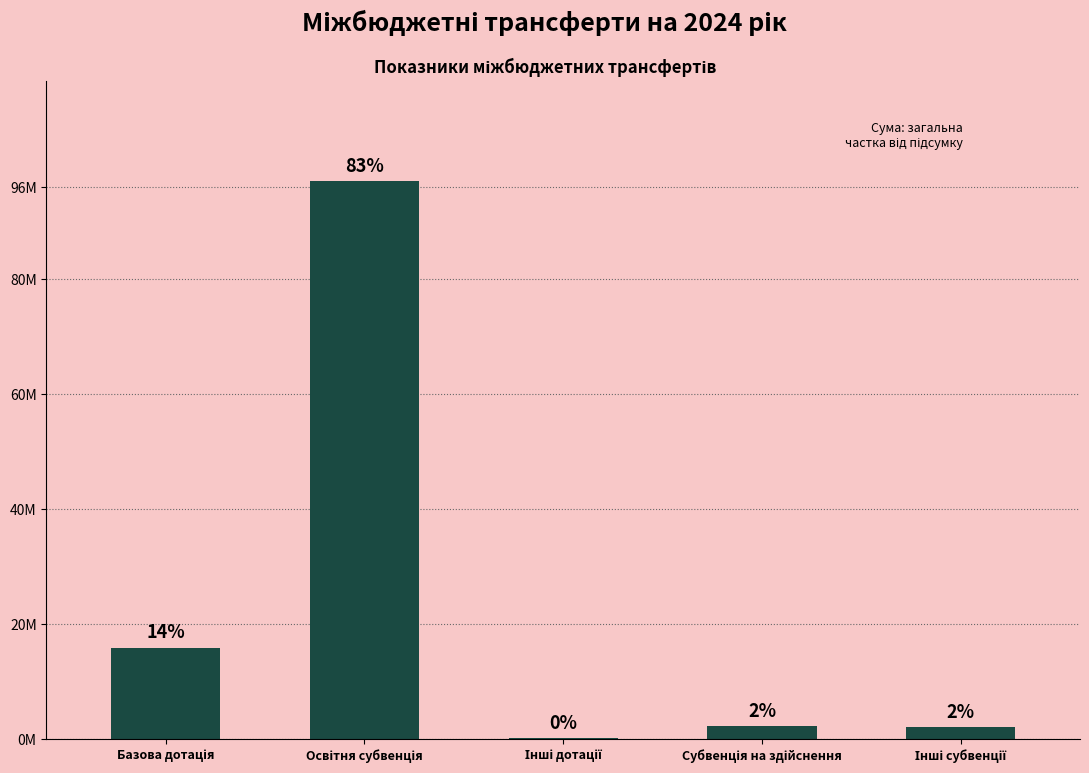

What is the change in value from Субвенція на здійснення to Інші субвенції?

-163864.0